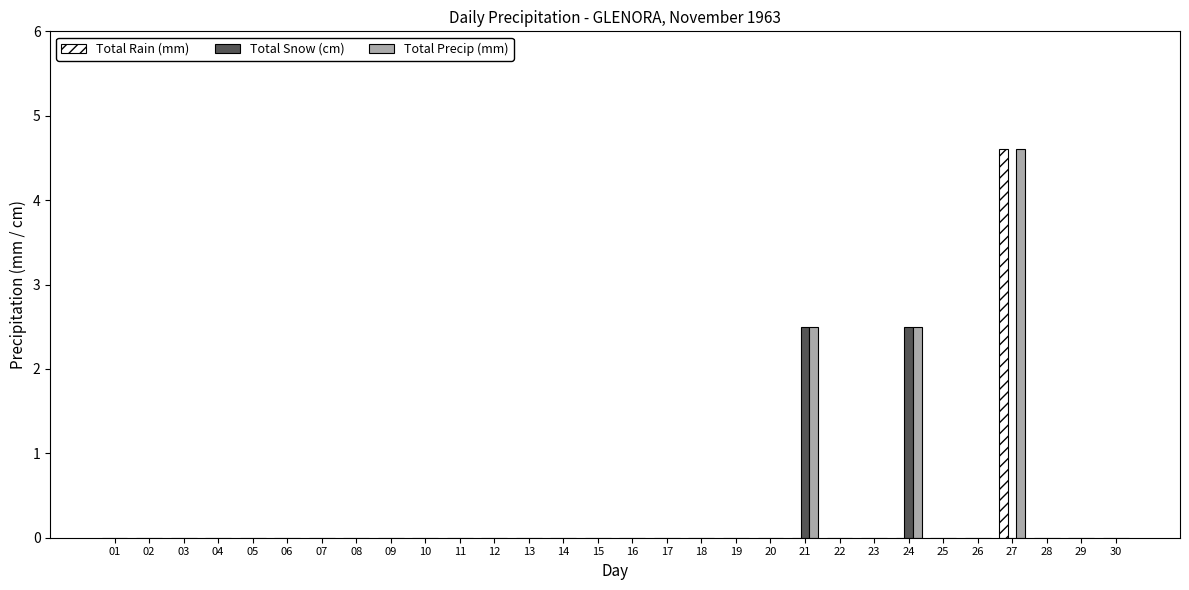

Reading left to right, extract all data points from this chart.

Total Rain (mm): 0.0	0.0	0.0	0.0	0.0	0.0	0.0	0.0	0.0	0.0	0.0	0.0	0.0	0.0	0.0	0.0	0.0	0.0	0.0	0.0	0.0	0.0	0.0	0.0	0.0	0.0	4.6	0.0	0.0	0.0
Total Snow (cm): 0.0	0.0	0.0	0.0	0.0	0.0	0.0	0.0	0.0	0.0	0.0	0.0	0.0	0.0	0.0	0.0	0.0	0.0	0.0	0.0	2.5	0.0	0.0	2.5	0.0	0.0	0.0	0.0	0.0	0.0
Total Precip (mm): 0.0	0.0	0.0	0.0	0.0	0.0	0.0	0.0	0.0	0.0	0.0	0.0	0.0	0.0	0.0	0.0	0.0	0.0	0.0	0.0	2.5	0.0	0.0	2.5	0.0	0.0	4.6	0.0	0.0	0.0